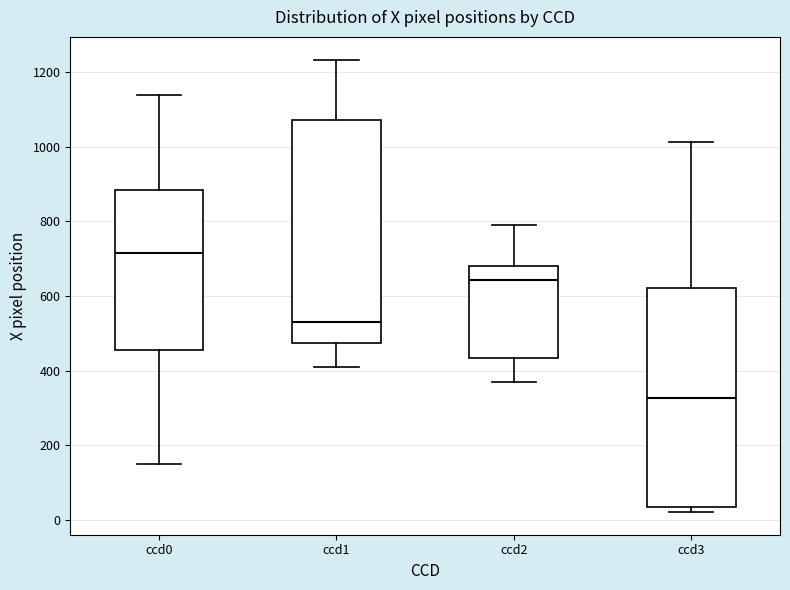

Which box's median line is the lowest?

ccd3